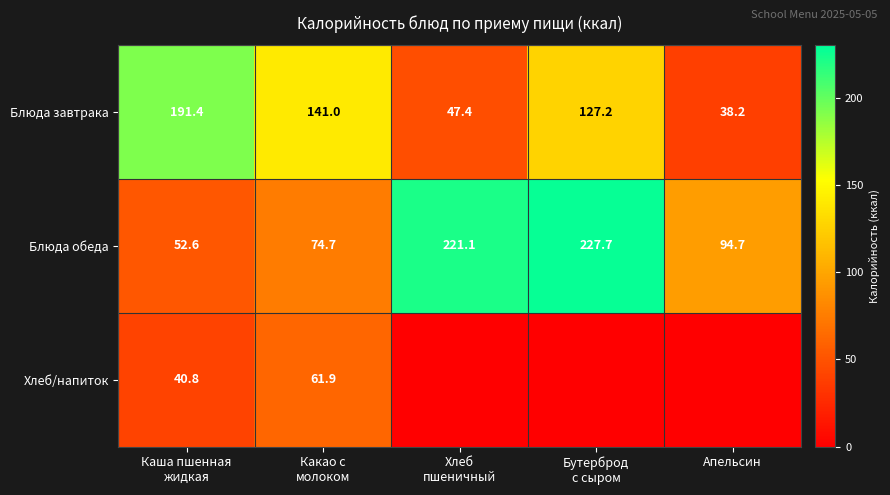

What is the lowest value of the Блюда завтрака series?

38.2